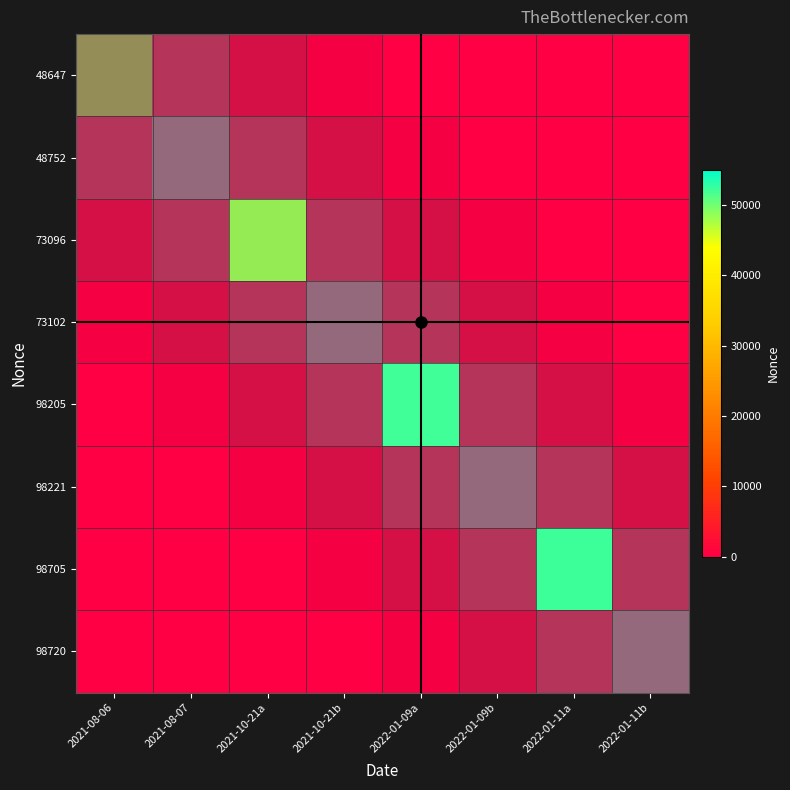

Between 2021-08-06 and 2022-01-09b, which series saw the biggest shift?

48647